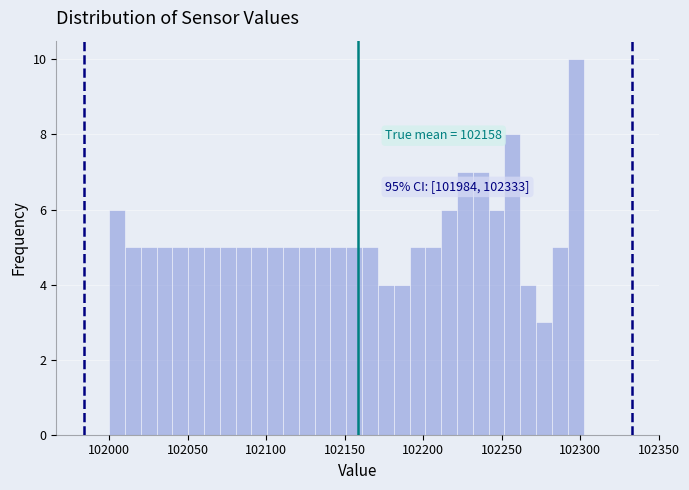

Around what value on the x-axis is the tallest bar? Give the approximate position of its centre, as read against the axis.

102295